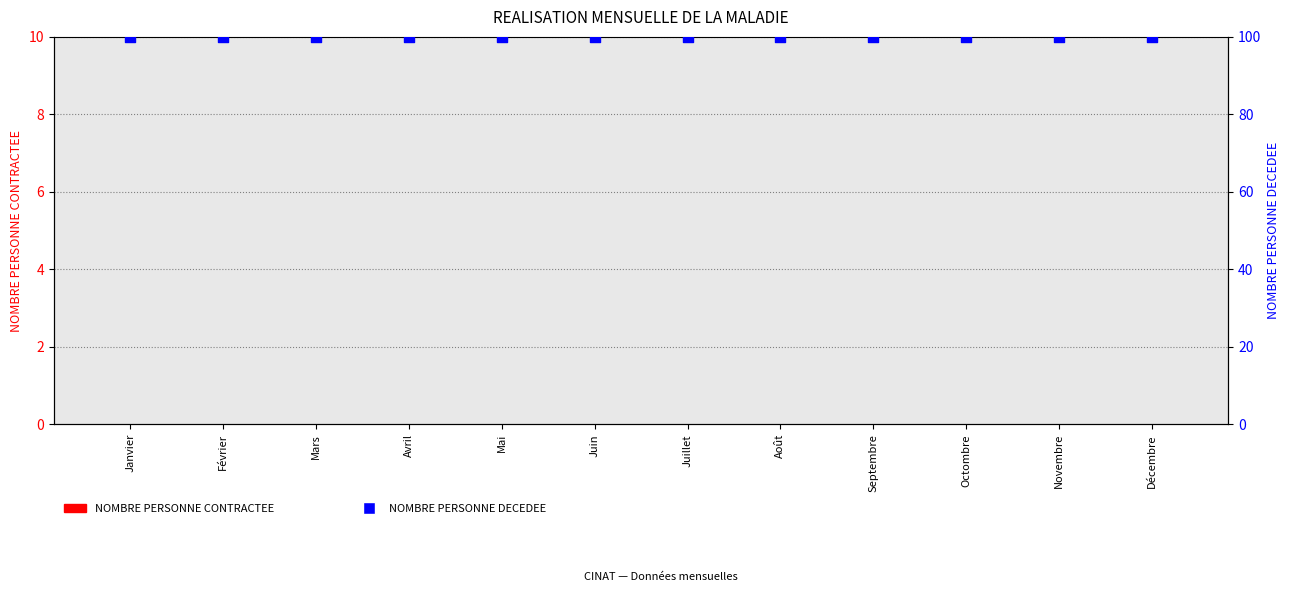

Which series has the largest total across all categories?

NOMBRE PERSONNE DECEDEE